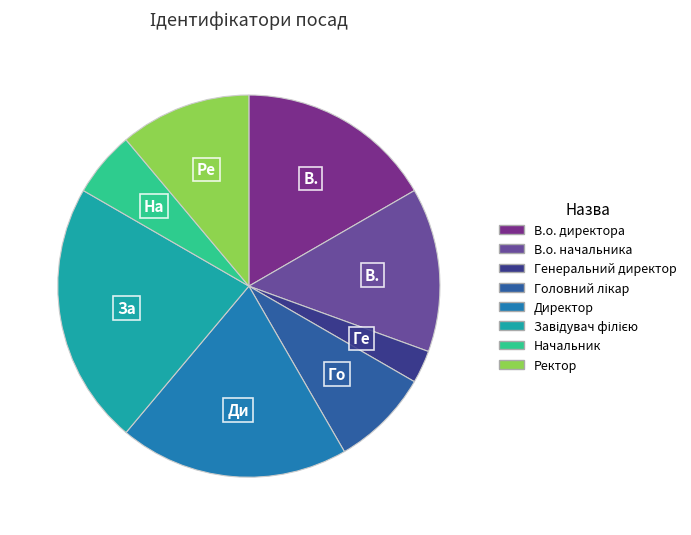

Approximately how many times larger is the value at Головний лікар compared to Генеральний директор?

3.0